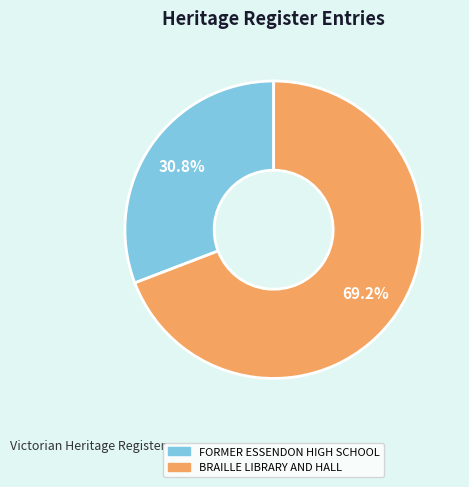

To the nearest percent, what is the difference between the FORMER ESSENDON HIGH SCHOOL and BRAILLE LIBRARY AND HALL slice percentages?

38%